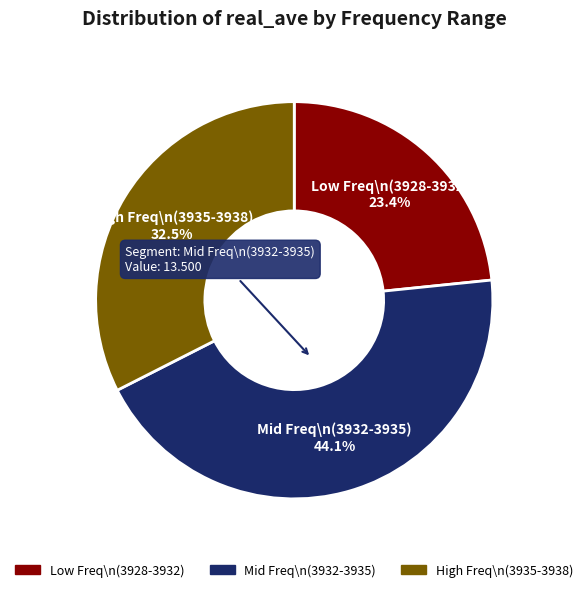

To the nearest percent, what is the difference between the largest and smallest slice percentages?

21%